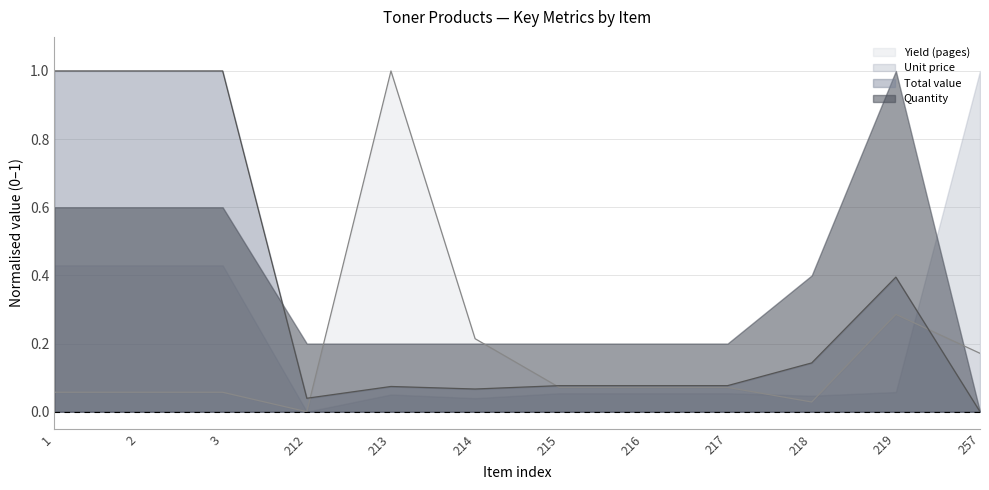

What are all the series names shown in the legend?

Yield (pages), Unit price, Total value, Quantity